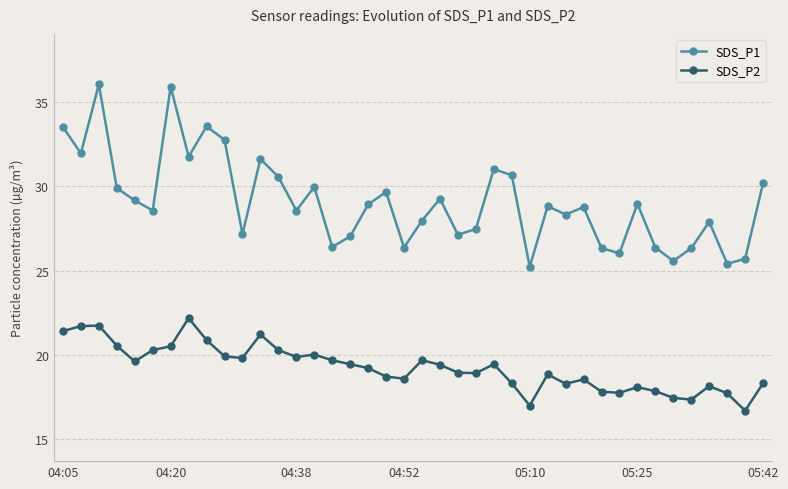

Which series has the largest range (max minus min)?

SDS_P1